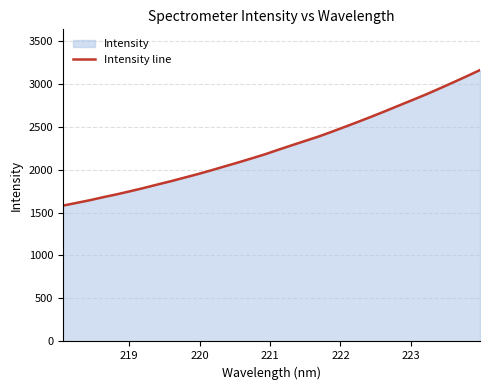

What is the average value?

2261.7